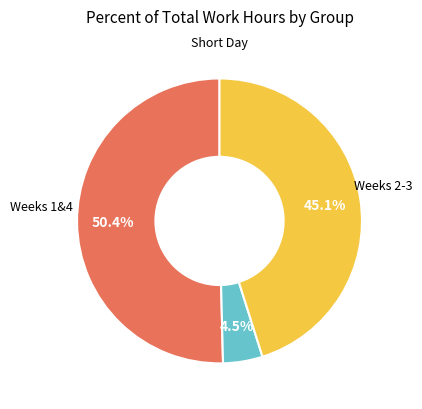

Count the number of slices in the pie.

3